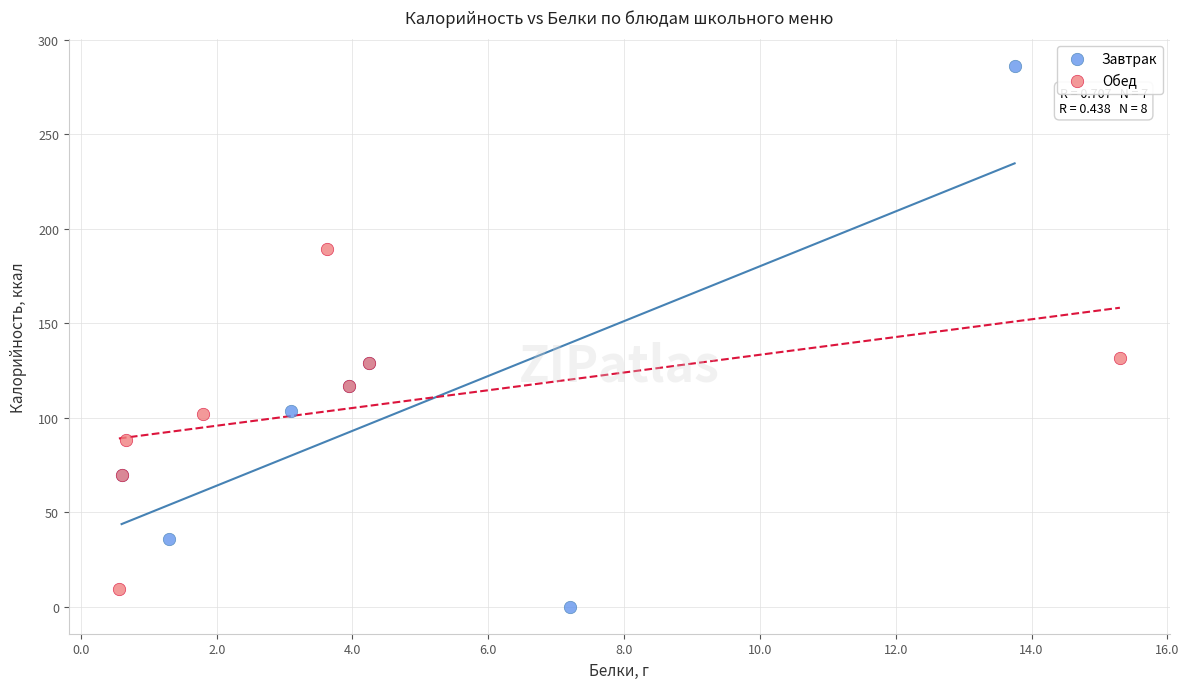

Which series has the widest spread of Y values?

Завтрак